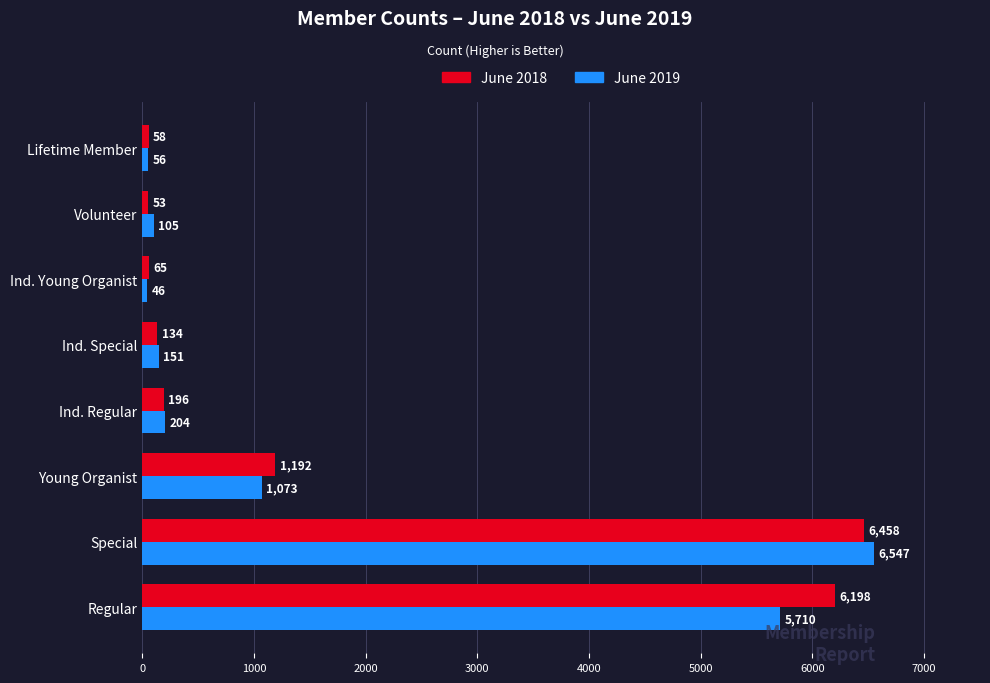

List the labels in order of June 2018 value, largest first.

Special, Regular, Young Organist, Ind. Regular, Ind. Special, Ind. Young Organist, Lifetime Member, Volunteer